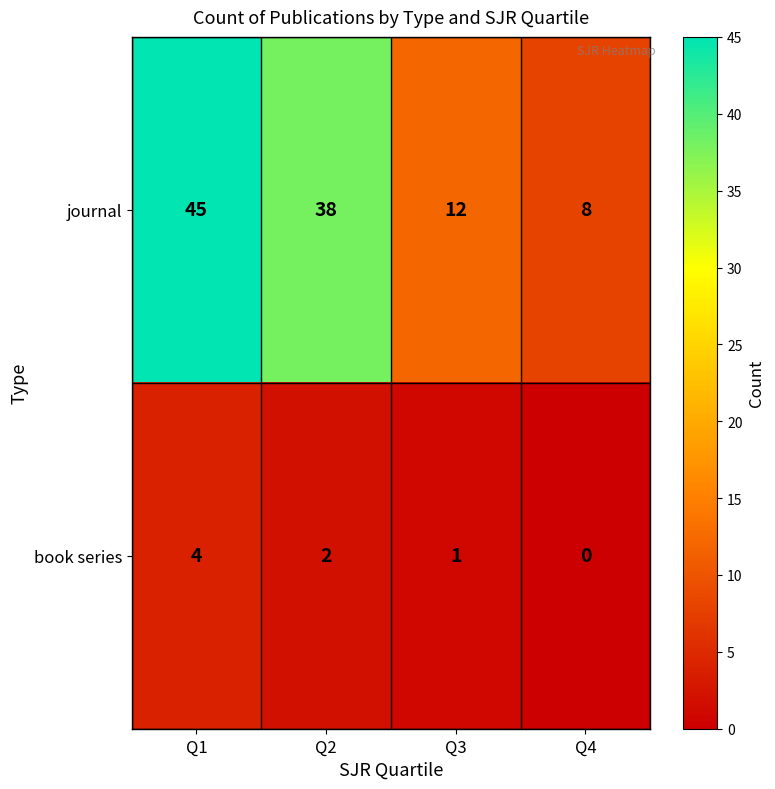

The book series series shows 2 at Q2. True or false?

True